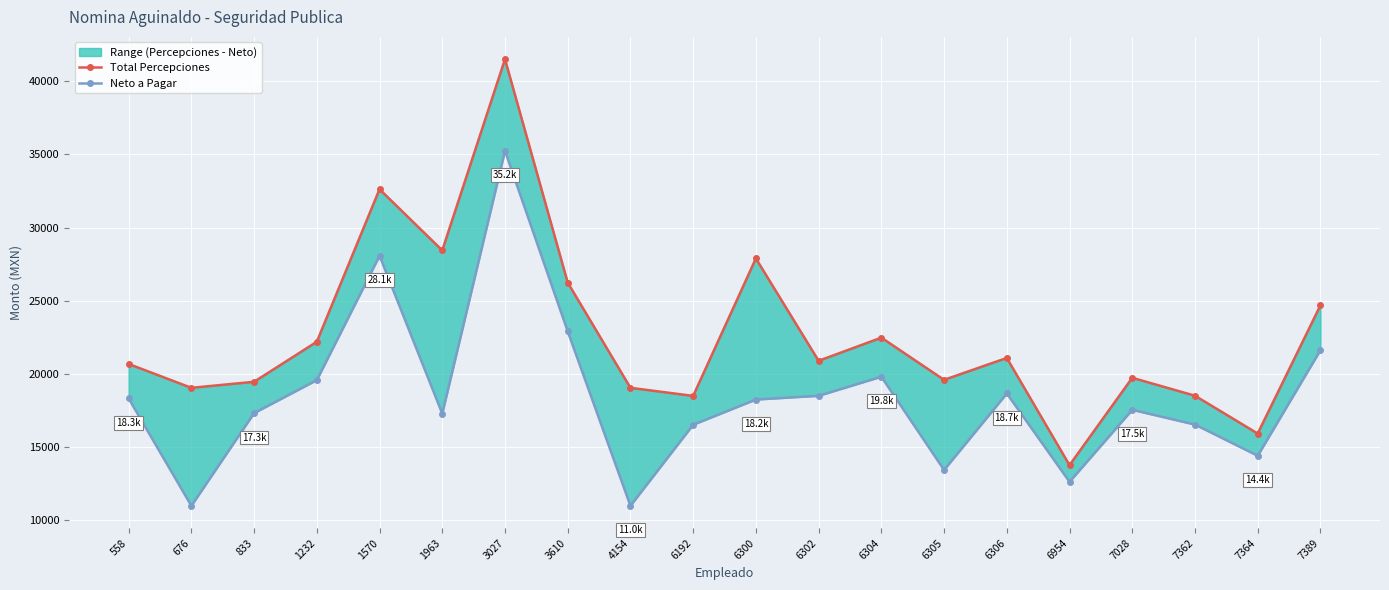

What is the value of the Neto a Pagar point at the 4th from the left?

19569.2